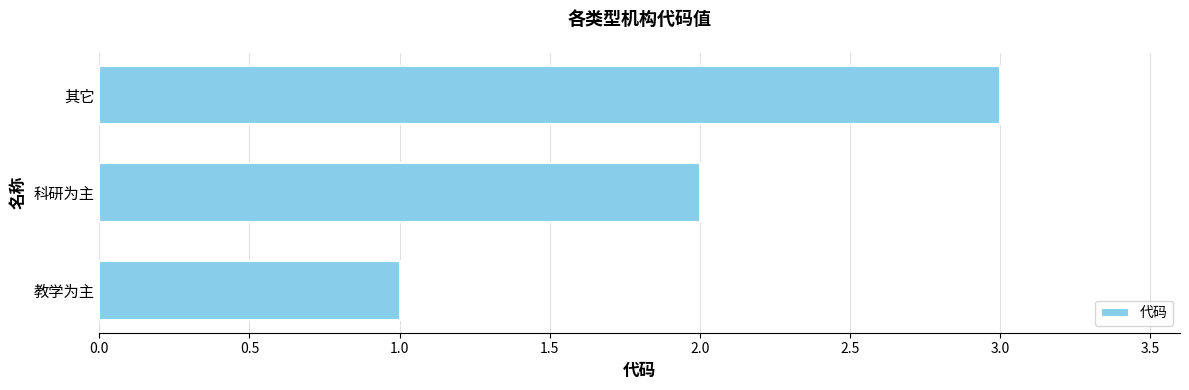

How many bars are there in total?

3